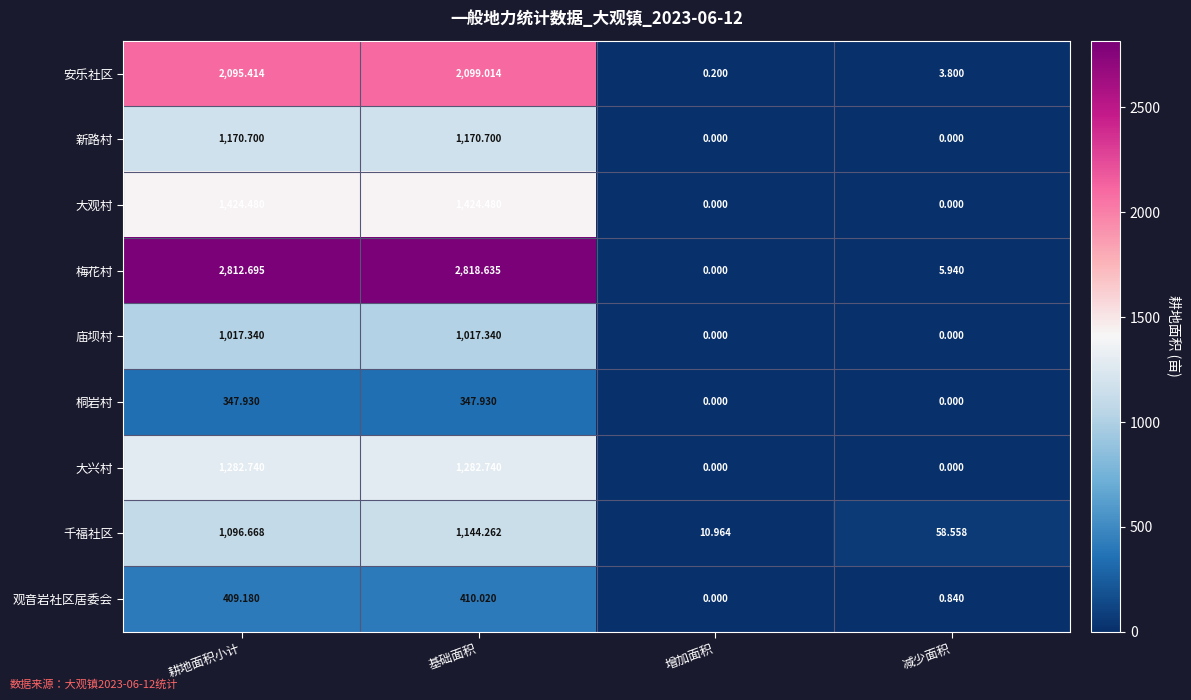

Rank the series by their maximum value, from highest to lowest.

梅花村, 安乐社区, 大观村, 大兴村, 新路村, 千福社区, 庙坝村, 观音岩社区居委会, 桐岩村